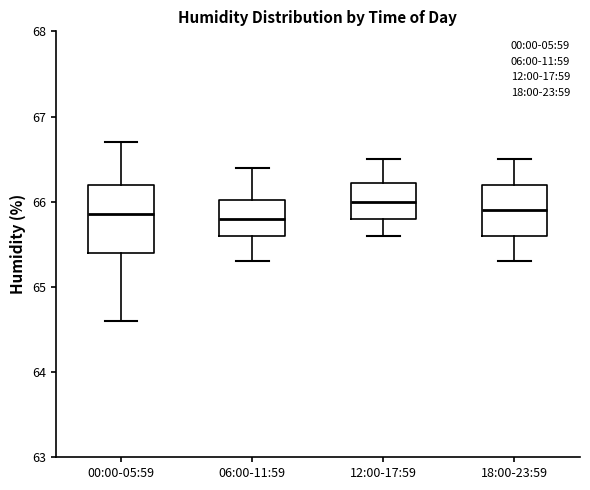

Which box is the tallest, from its lower edge to its upper edge?

00:00-05:59